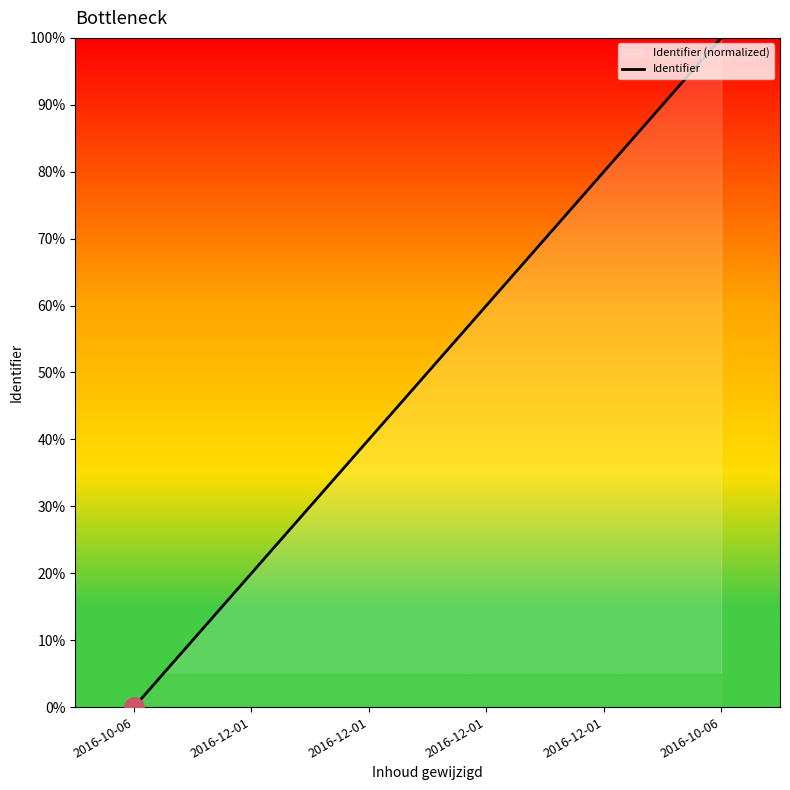

What is the label of the 3rd point from the right?

2016-12-01